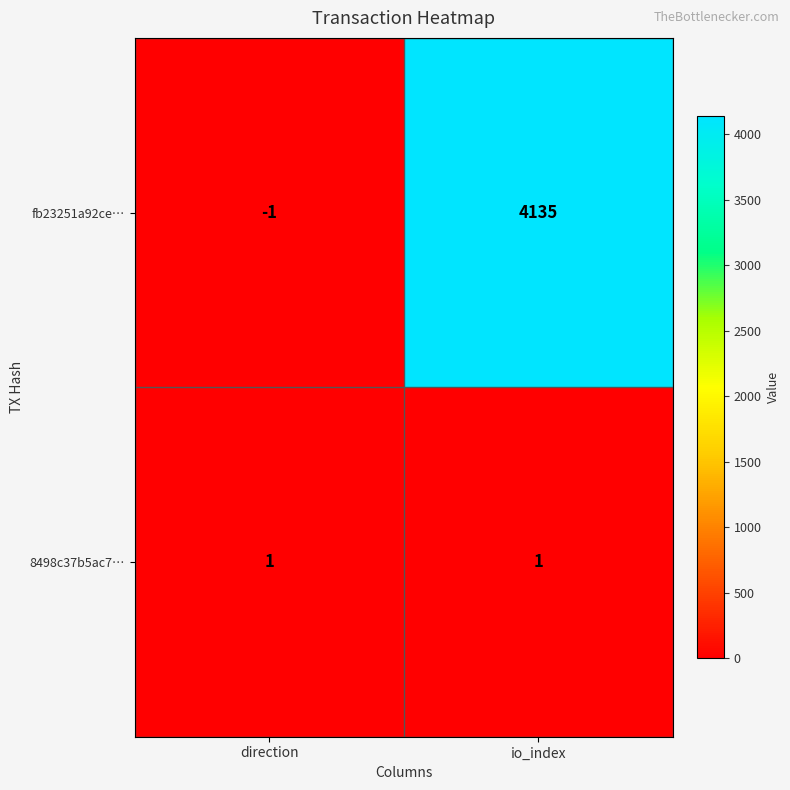

Reading left to right, what are all the values shown in this chart?

fb23251a92ce…: -1	4135
8498c37b5ac7…: 1	1